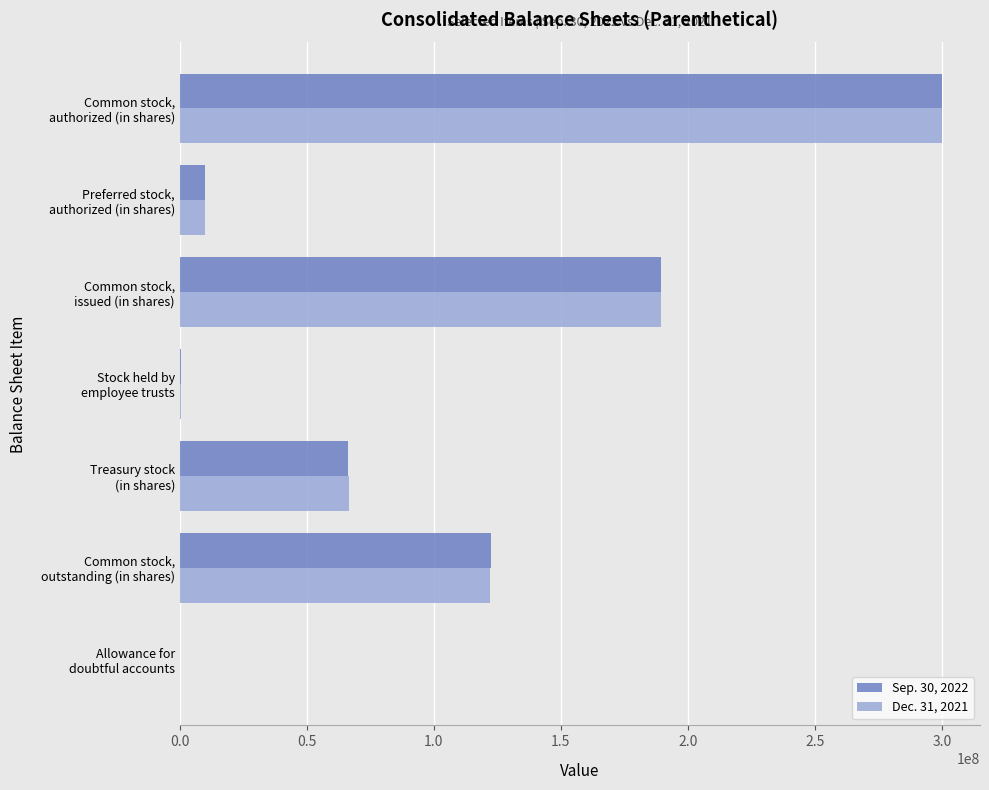

What is the sum of all Sep. 30, 2022 values?

688600015.5